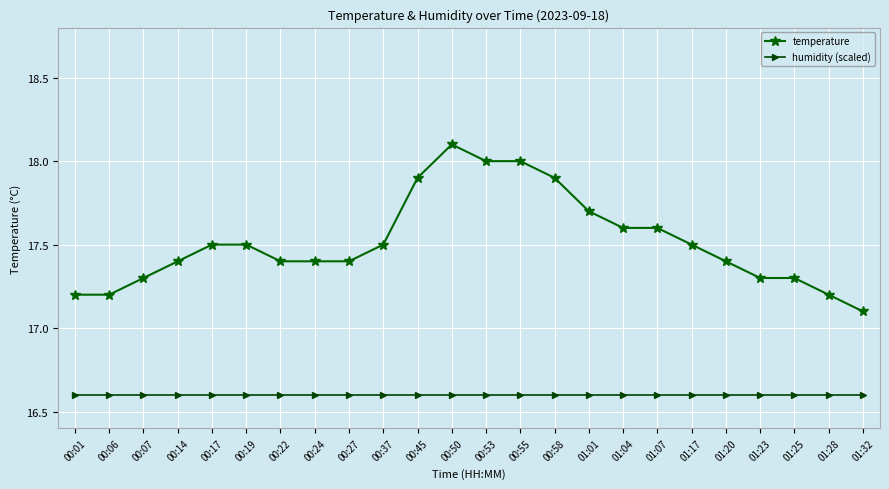

True or false: humidity (scaled) has a value of 16.6 at 00:14.

True